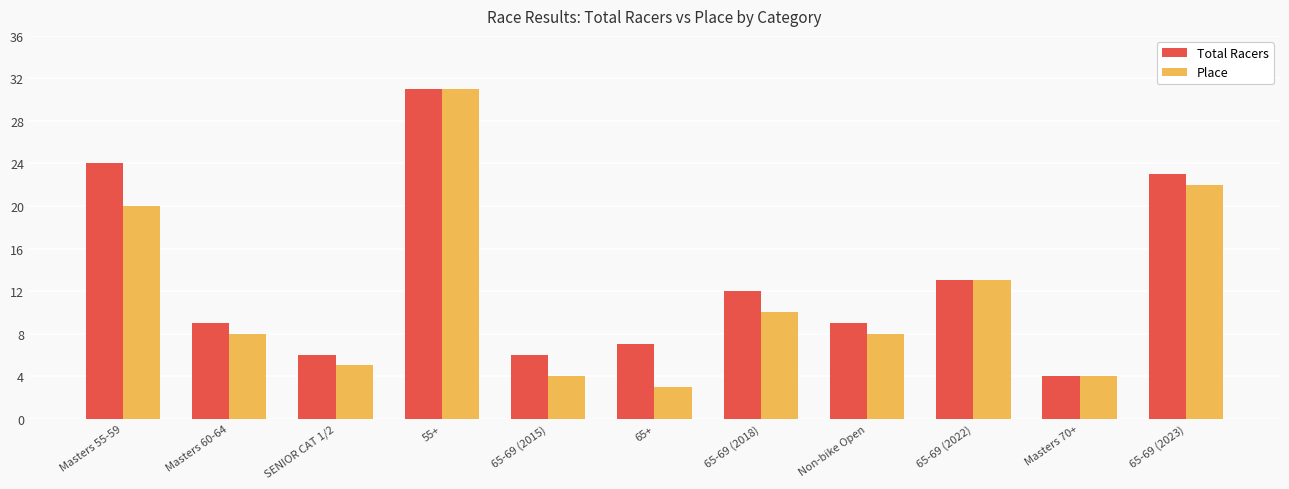

Reading left to right, what are all the values shown in this chart?

Total Racers: Masters 55-59=24	Masters 60-64=9	SENIOR CAT 1/2=6	55+=31	65-69 (2015)=6	65+=7	65-69 (2018)=12	Non-bike Open=9	65-69 (2022)=13	Masters 70+=4	65-69 (2023)=23
Place: Masters 55-59=20	Masters 60-64=8	SENIOR CAT 1/2=5	55+=31	65-69 (2015)=4	65+=3	65-69 (2018)=10	Non-bike Open=8	65-69 (2022)=13	Masters 70+=4	65-69 (2023)=22